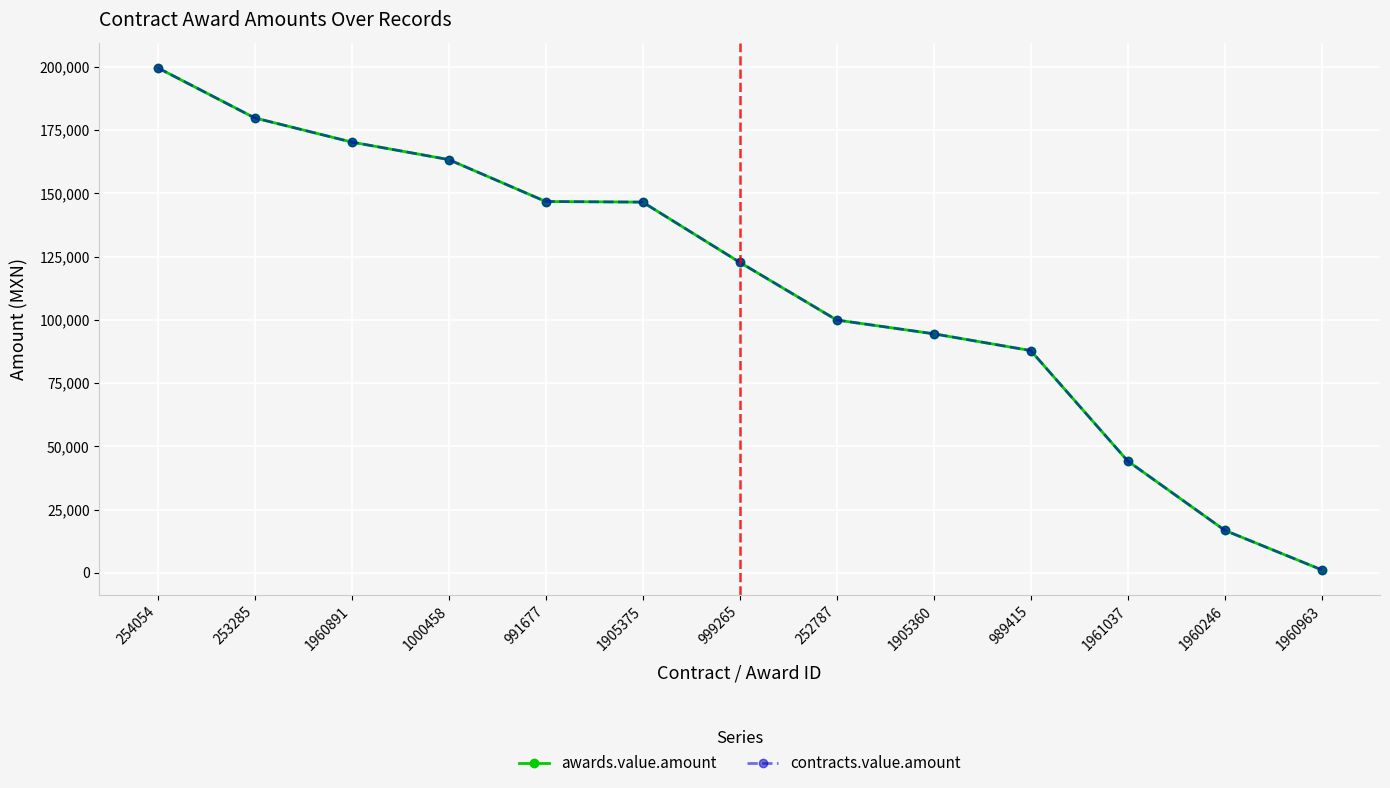

The value of contracts.value.amount at 252787 is 168619.2. True or false?

False